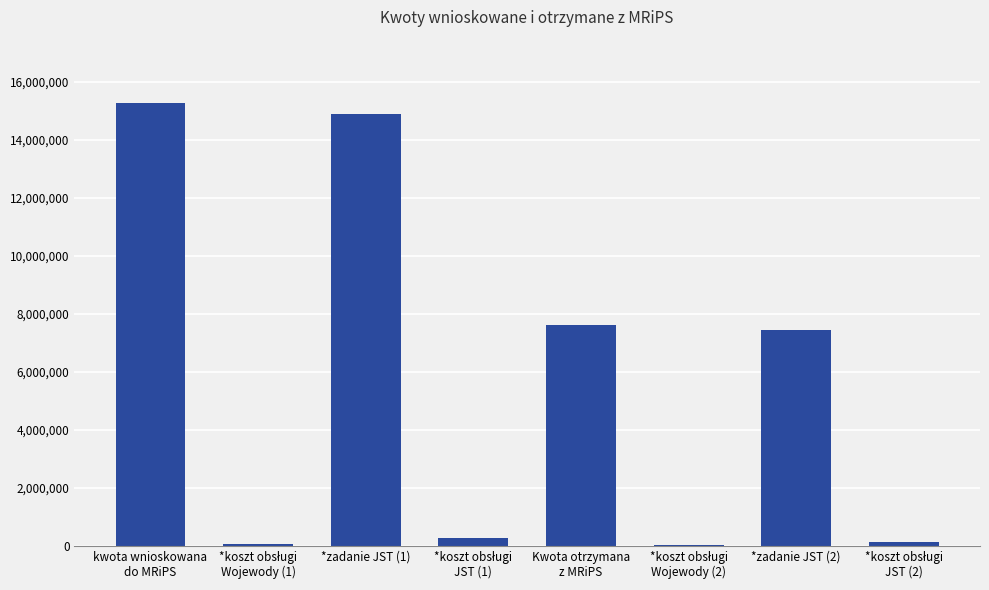

Approximately how many times larger is the value at *zadanie JST (2) compared to *zadanie JST (1)?

0.5